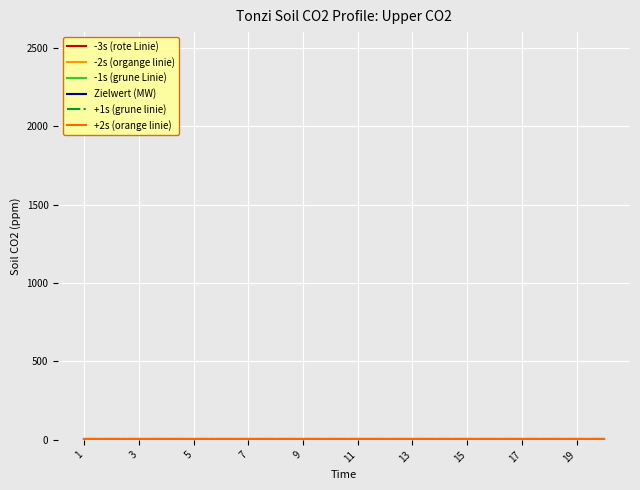

True or false: -3s (rote Linie) and Zielwert (MW) intersect in this chart.

False